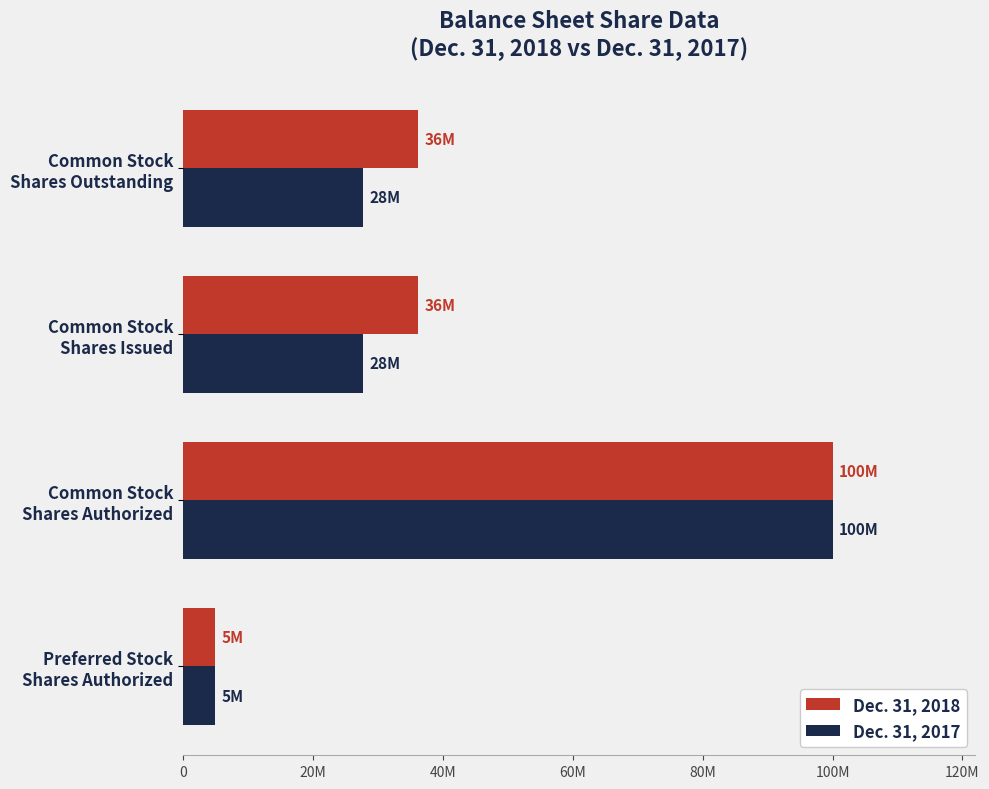

What are all the series names shown in the legend?

Dec. 31, 2018, Dec. 31, 2017